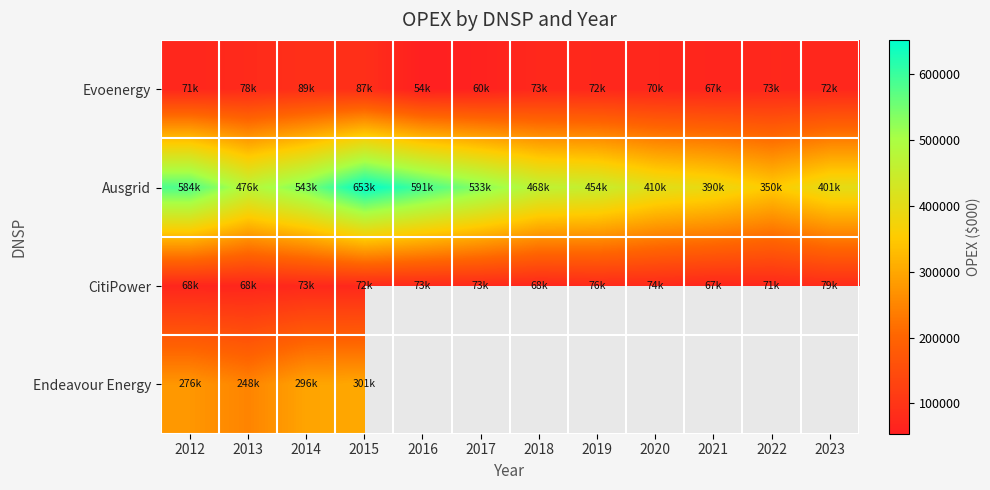

Is it true that Ausgrid equals 652527.5 at 2015?

True